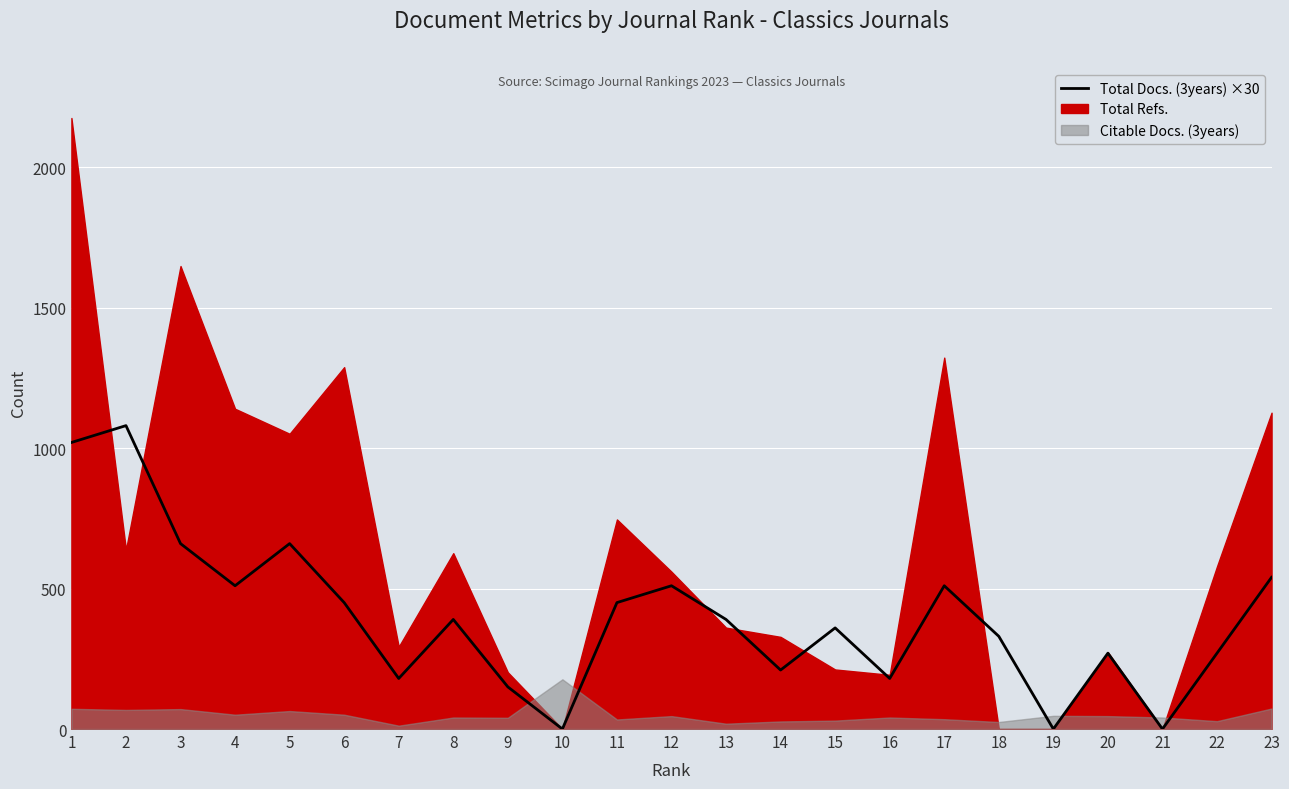

What is the value of the 3rd point from the left?

660